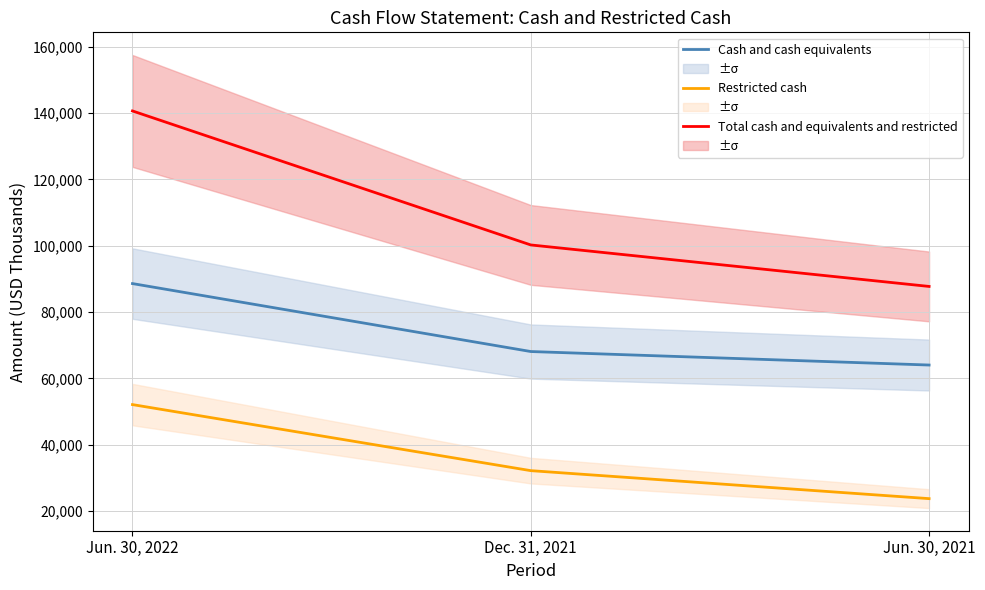

True or false: Cash and cash equivalents has a value of 68079 at Dec. 31, 2021.

True